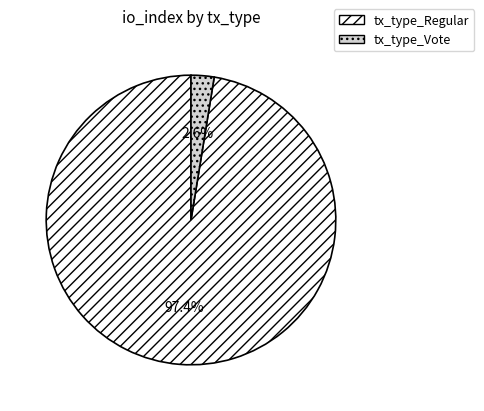

Which category has the biggest portion of the pie?

tx_type_Regular